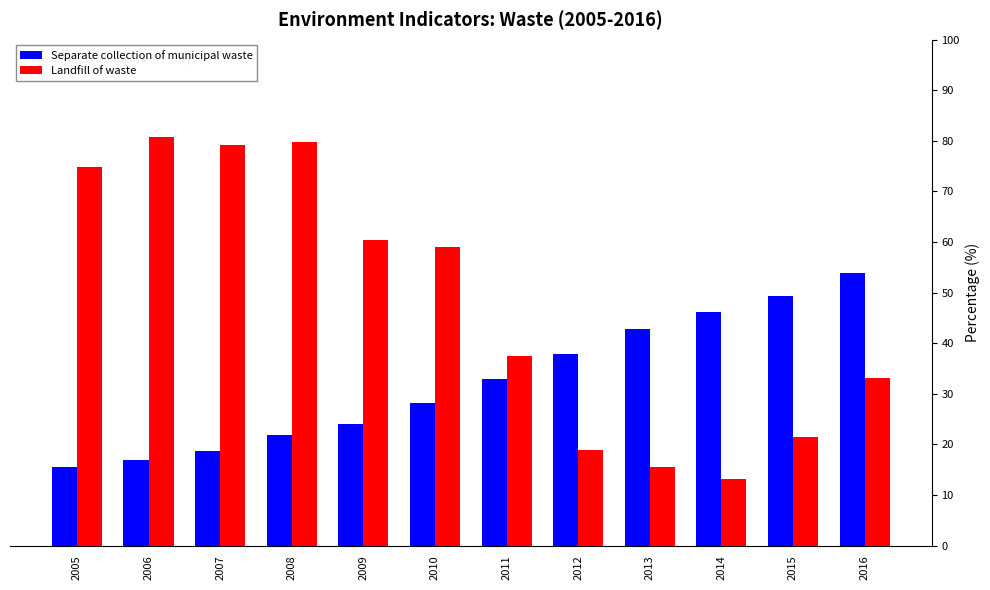

What is the approximate value of Separate collection of municipal waste at 2008?

21.9